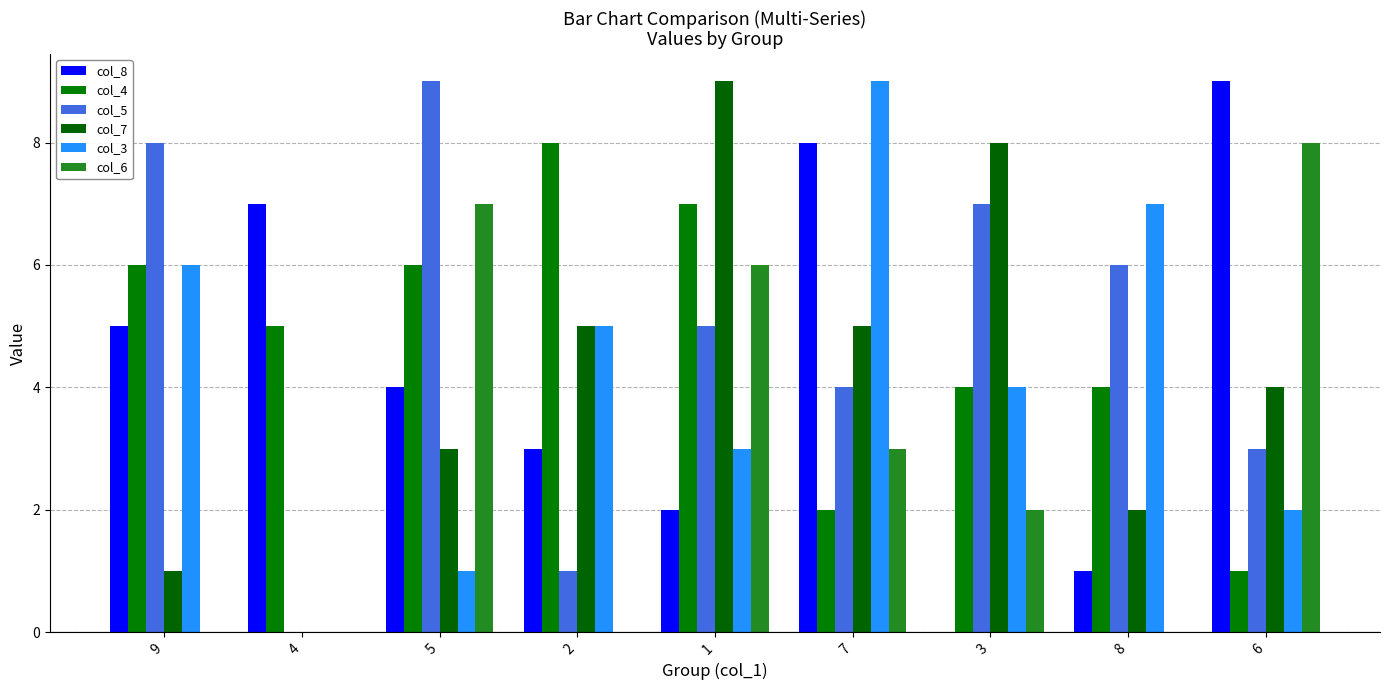

How many series are shown in this chart?

6